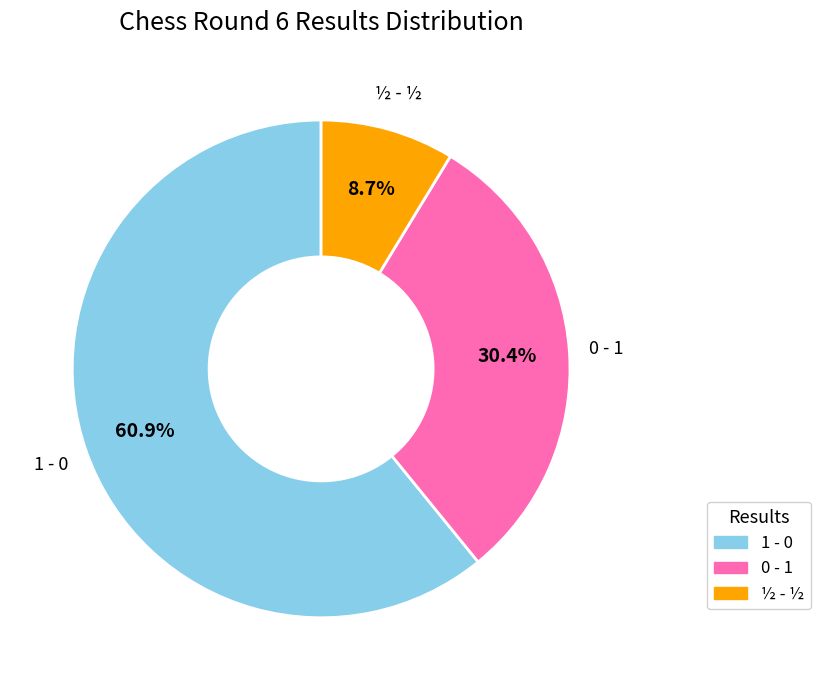

Between 0 - 1 and 1 - 0, which is larger?

1 - 0